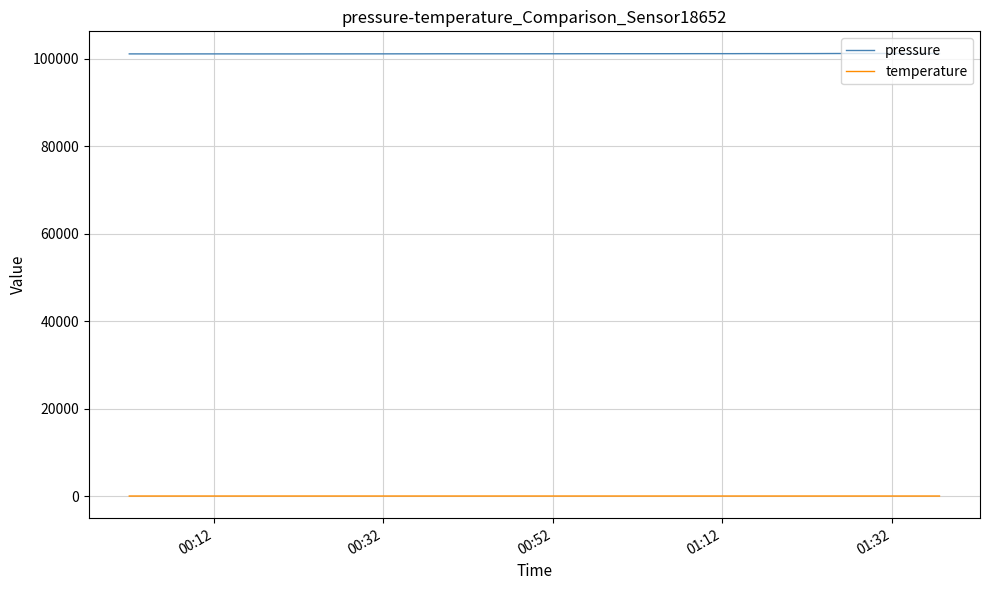

How many temperature values are between 8 and 9?

40